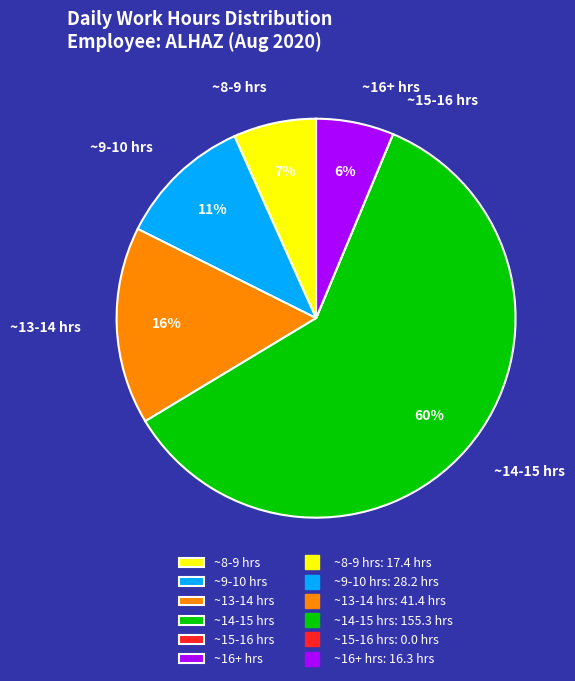

To the nearest percent, what percentage of the pie is ~9-10 hrs?

11%